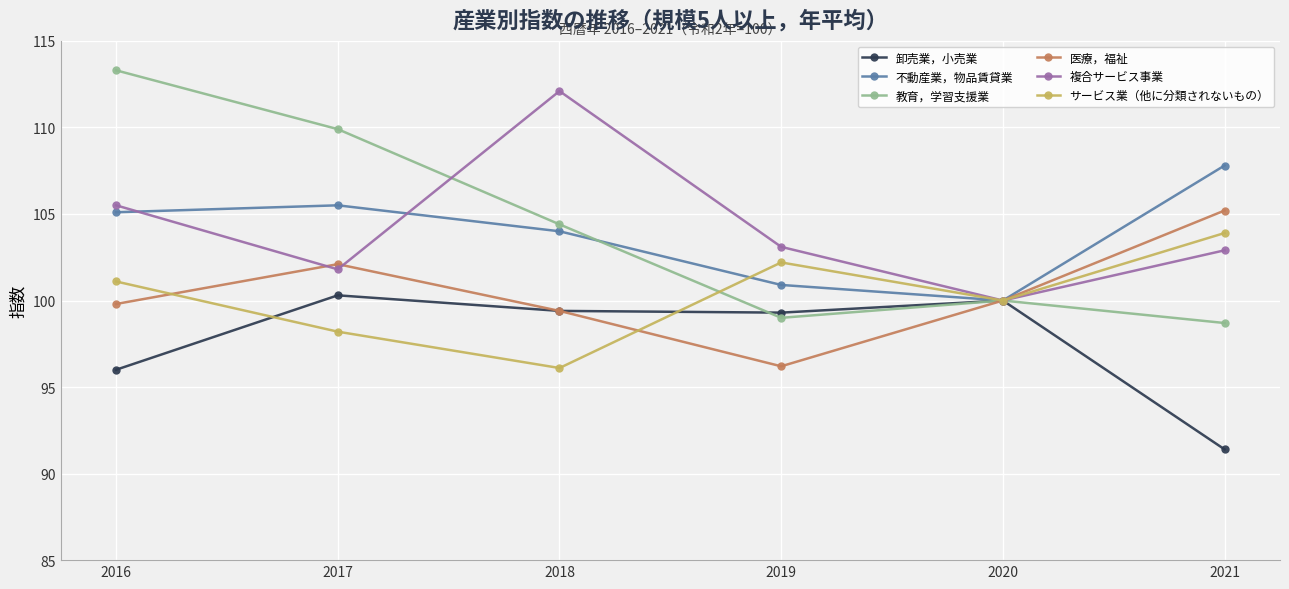

What is the total value across all series at 2018?

615.4